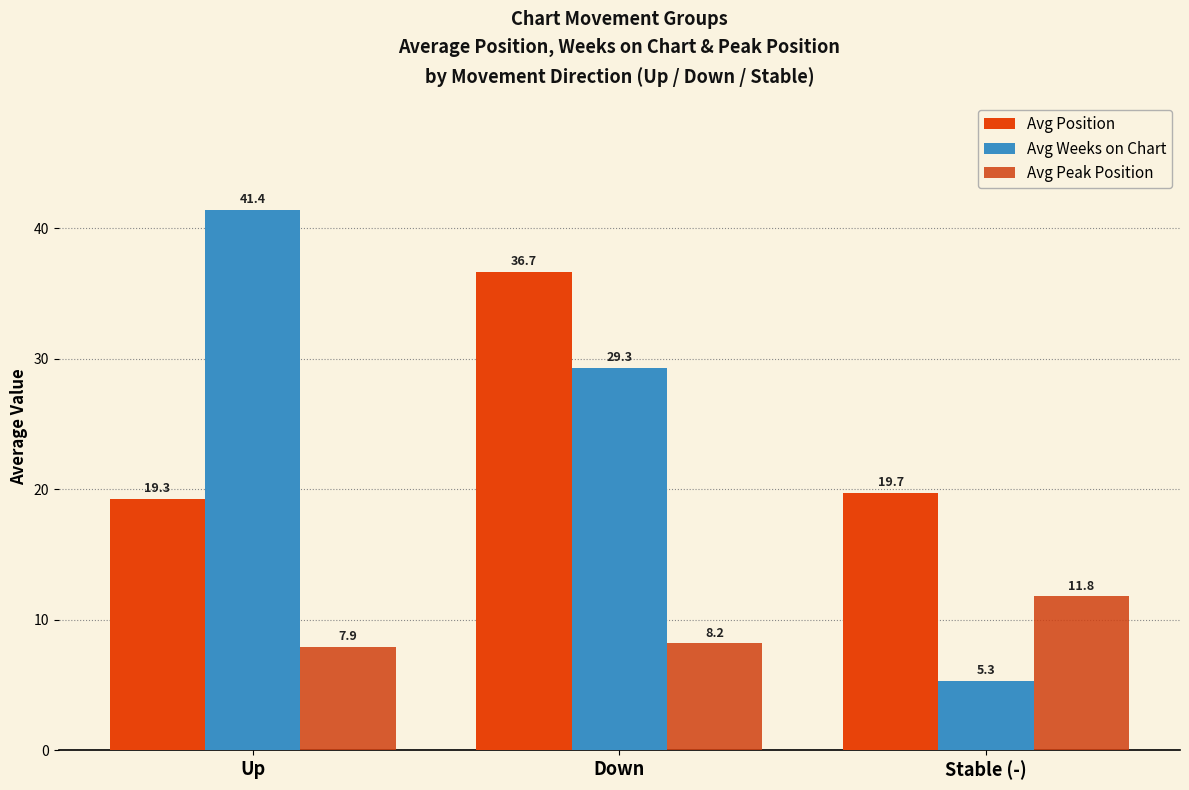

At which label is Avg Weeks on Chart closest to 23?

Down